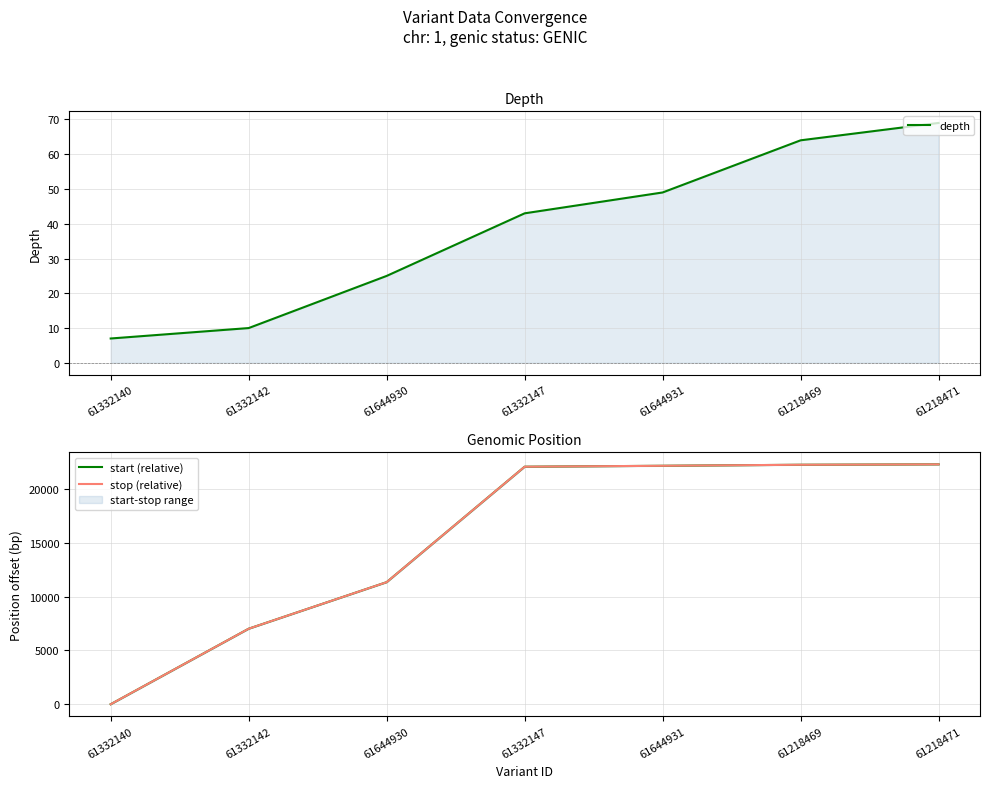

What is the spread (max minus min) of values at 61644931?

22115